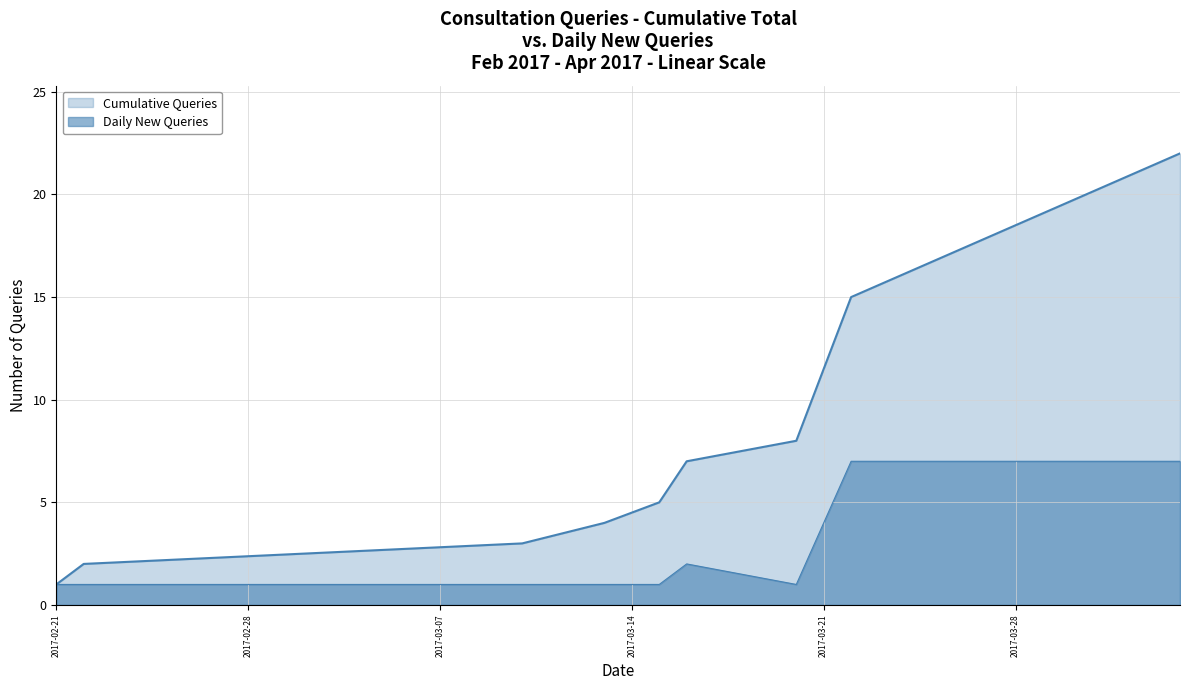

True or false: Daily New Queries has more than 1 points higher than both neighbors.

False